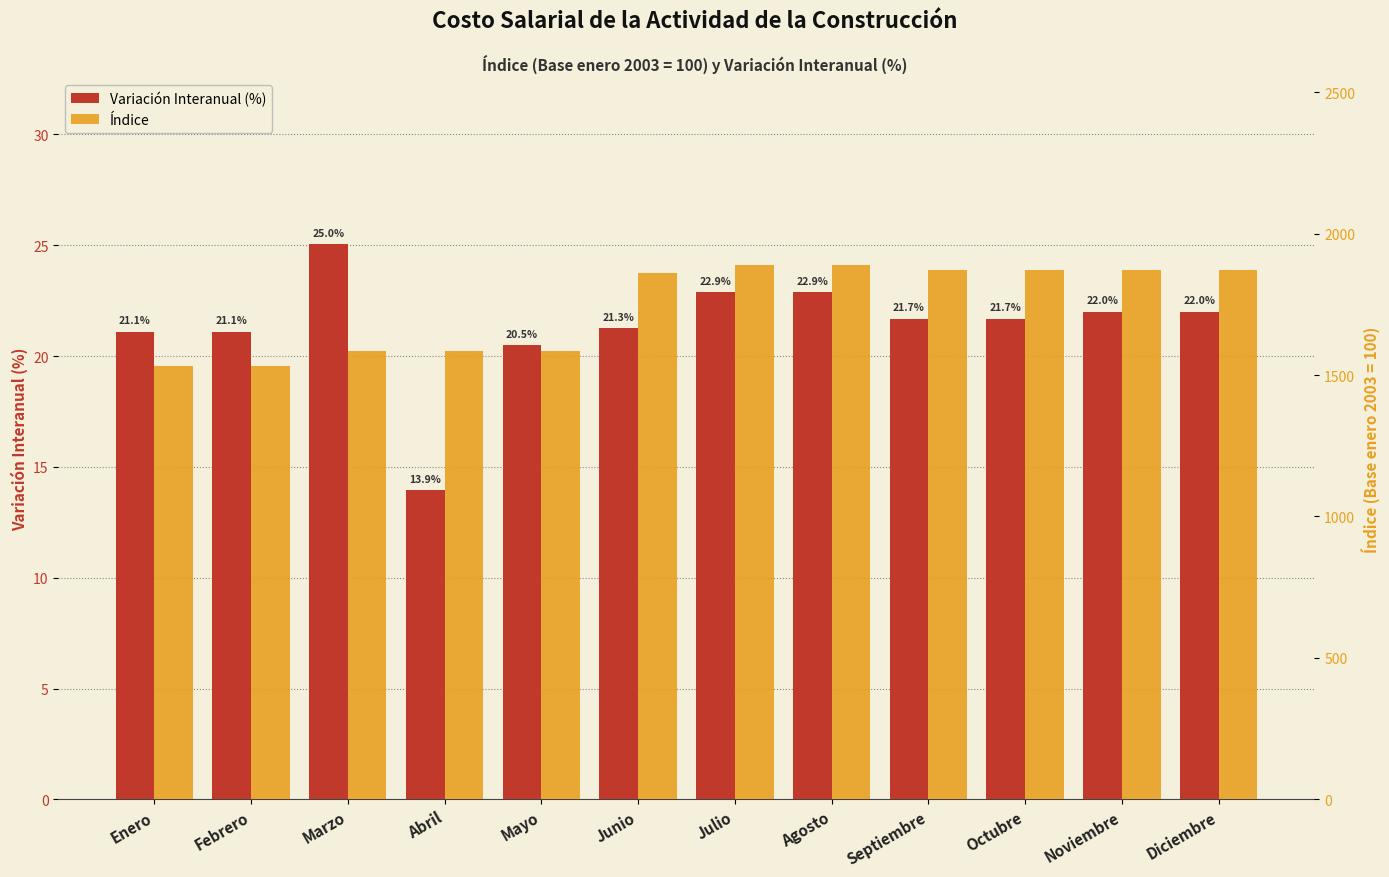

At Abril, list the series in order from smallest to largest.

Variación Interanual (%), Índice